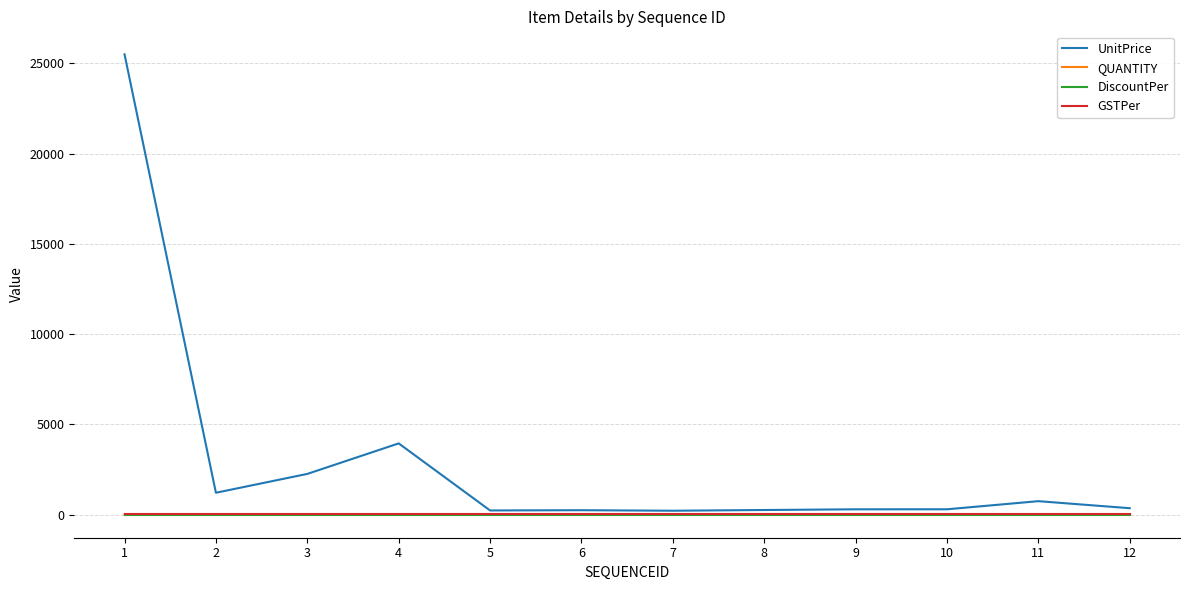

At which label does UnitPrice reach its peak?

1